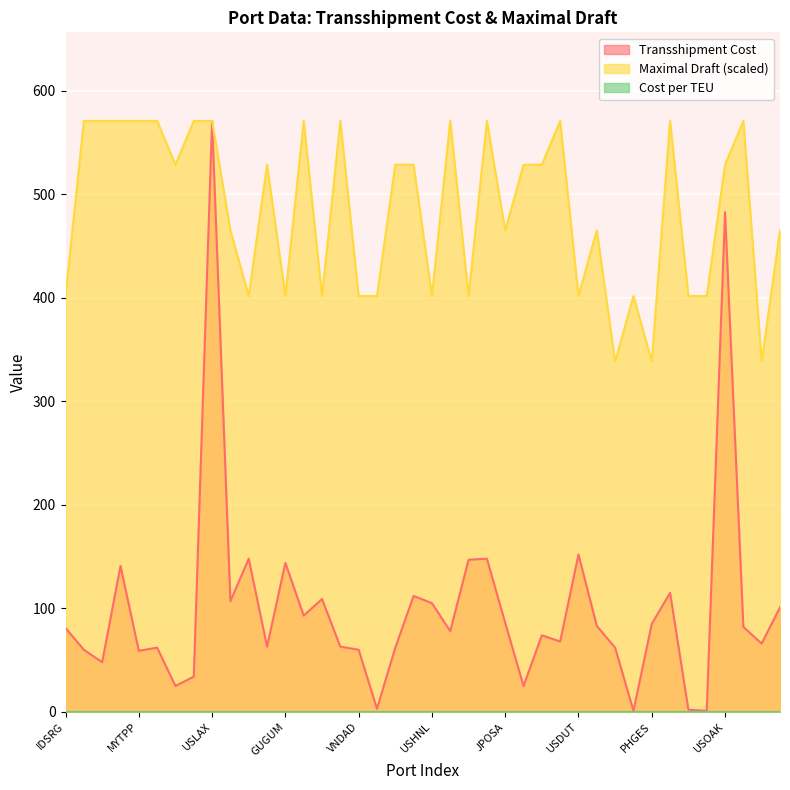

True or false: Maximal Draft and Transshipment Cost cross at least once.

False